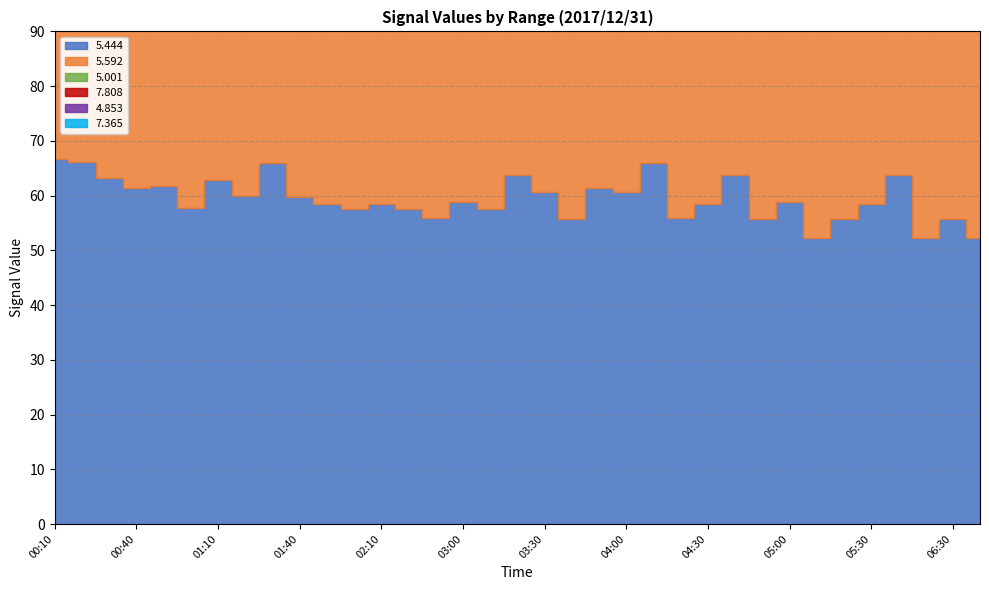

What is the average value of the   7.365 series?

50.8